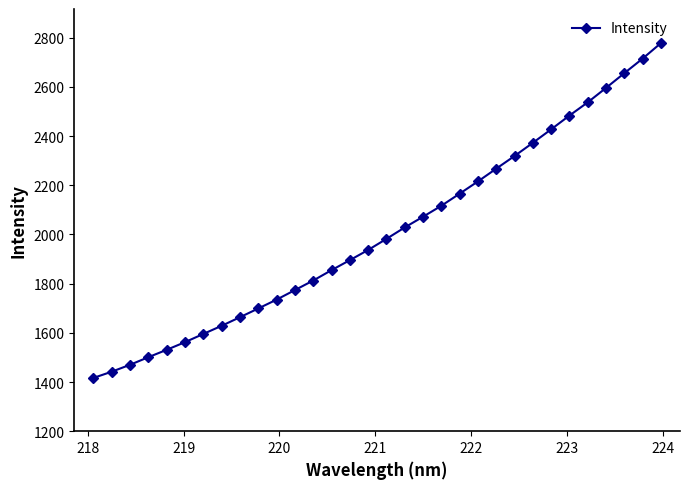

How many values exceed 1982?

16